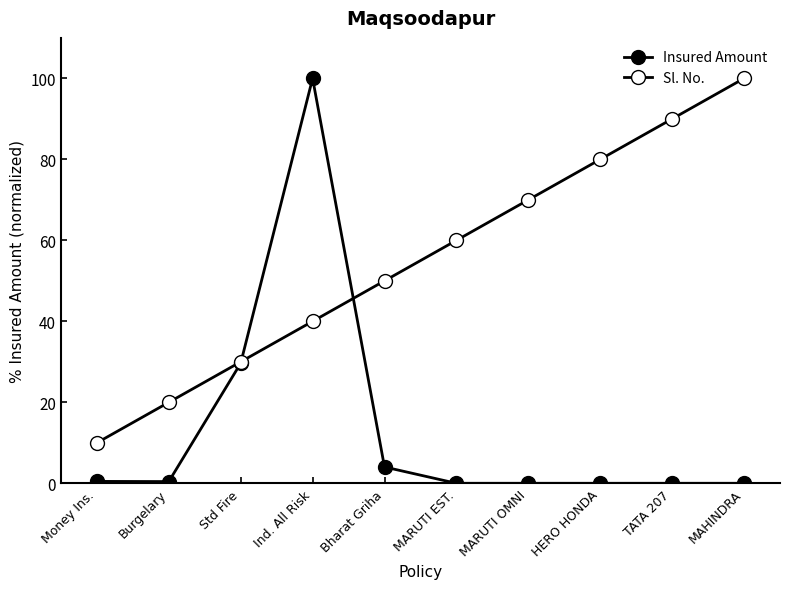

Rank the series by their maximum value, from highest to lowest.

Insured Amount, Sl. No.